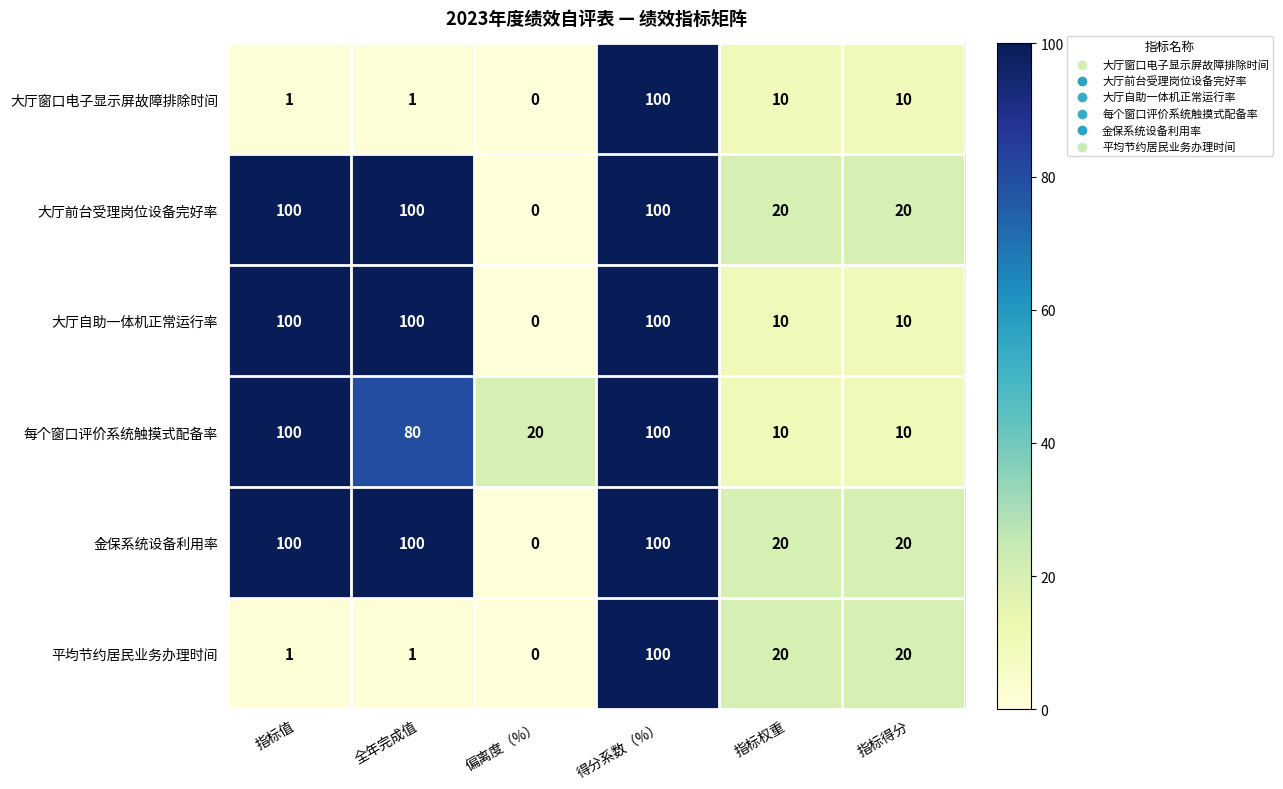

How many values in 大厅前台受理岗位设备完好率 are above zero?

5